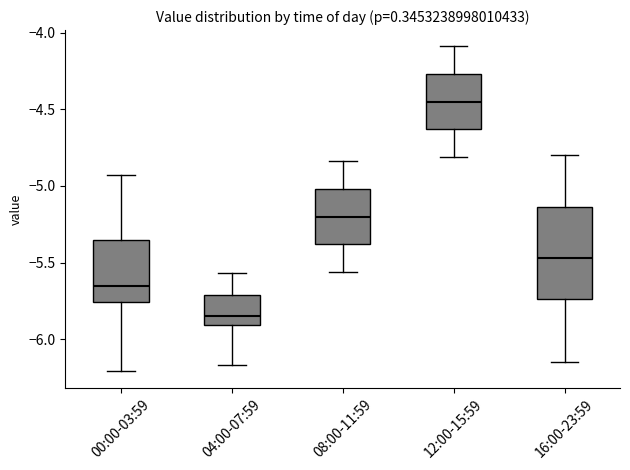

Reading left to right, read every box against the y-axis: the position of its median line, the range the box covers, and the ends of its whiskers. The values are not printed on the chart, so give them approximately, as read against the axis.

00:00-03:59: median -5.65, box -5.75 to -5.35, whiskers -6.20 to -4.95
04:00-07:59: median -5.85, box -5.90 to -5.70, whiskers -6.15 to -5.55
08:00-11:59: median -5.20, box -5.40 to -5.00, whiskers -5.55 to -4.85
12:00-15:59: median -4.45, box -4.65 to -4.25, whiskers -4.80 to -4.10
16:00-23:59: median -5.45, box -5.75 to -5.15, whiskers -6.15 to -4.80